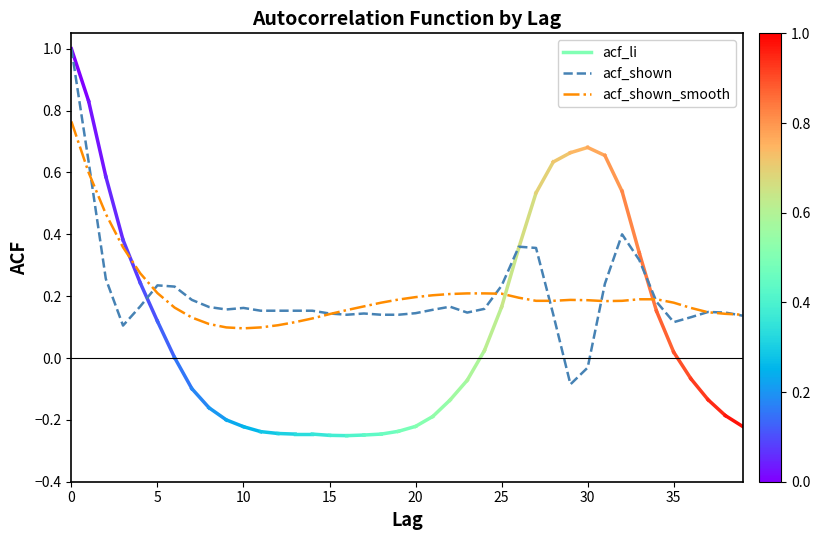

True or false: acf_shown and acf_shown_smooth cross at least once.

True